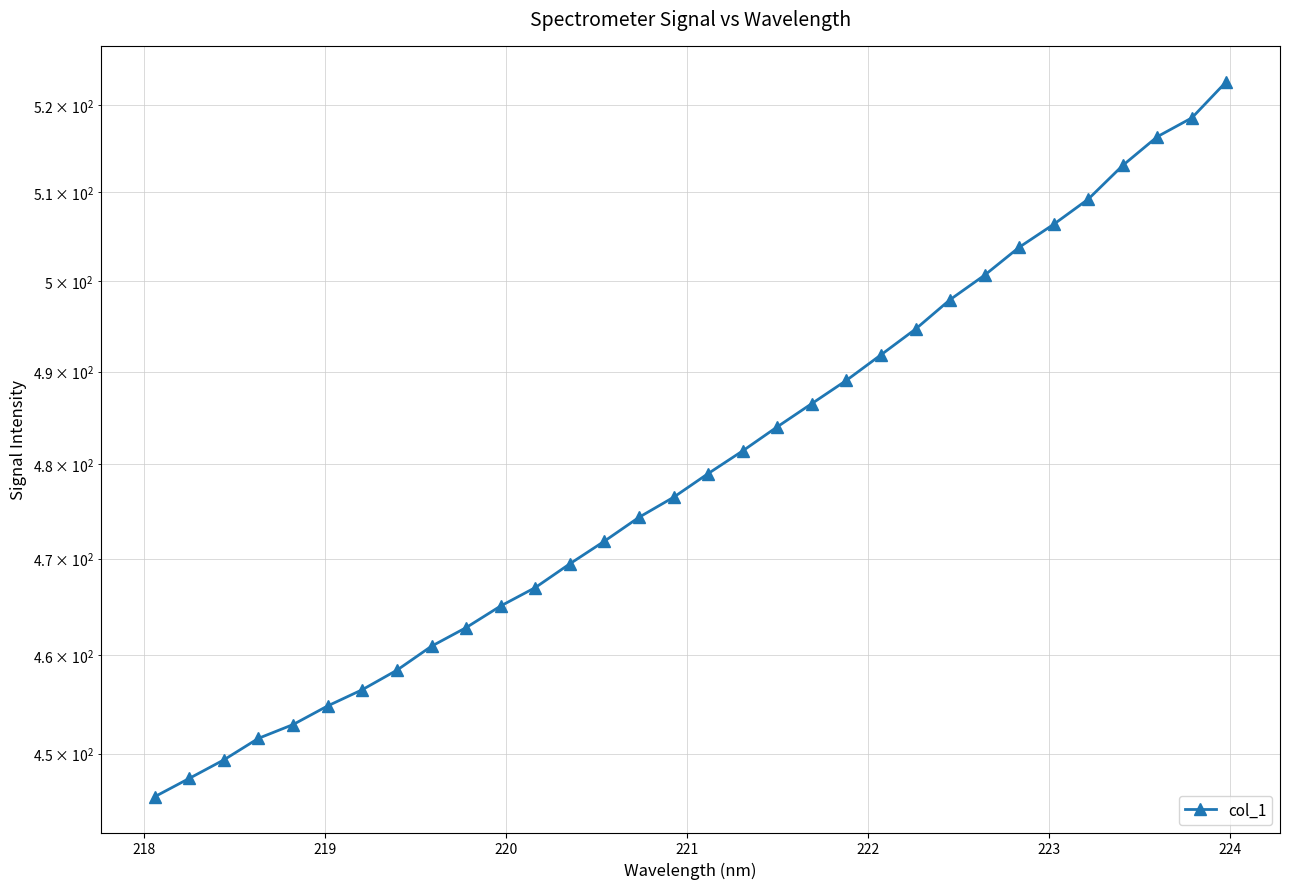

True or false: the data shows 707.5 at 28.

False